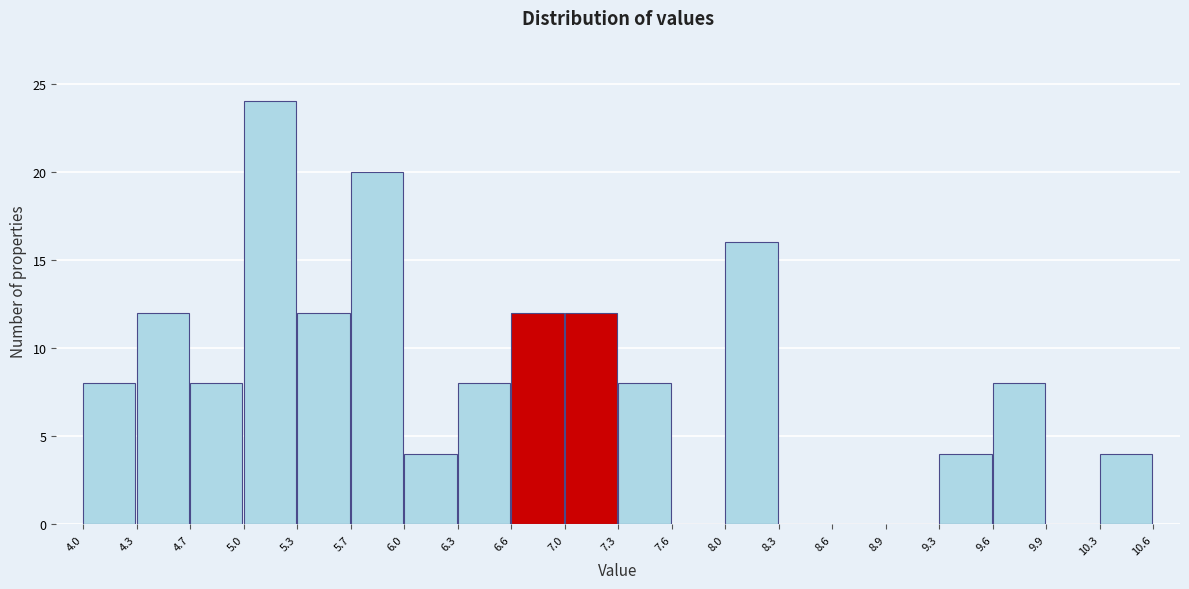

Reading left to right, transcribe this chart: for each bar, give the range it covers on the x-axis and its height. The values are not printed on the chart, so give them approximately, as read against the axis.

4.0 to 4.3: 8
4.3 to 4.7: 12
4.7 to 5.0: 8
5.0 to 5.3: 24
5.3 to 5.7: 12
5.7 to 6.0: 20
6.0 to 6.3: 4
6.3 to 6.6: 8
6.6 to 7.0: 12
7.0 to 7.3: 12
7.3 to 7.6: 8
7.6 to 8.0: 0
8.0 to 8.3: 16
8.3 to 8.6: 0
8.6 to 8.9: 0
8.9 to 9.3: 0
9.3 to 9.6: 4
9.6 to 9.9: 8
9.9 to 10.3: 0
10.3 to 10.6: 4